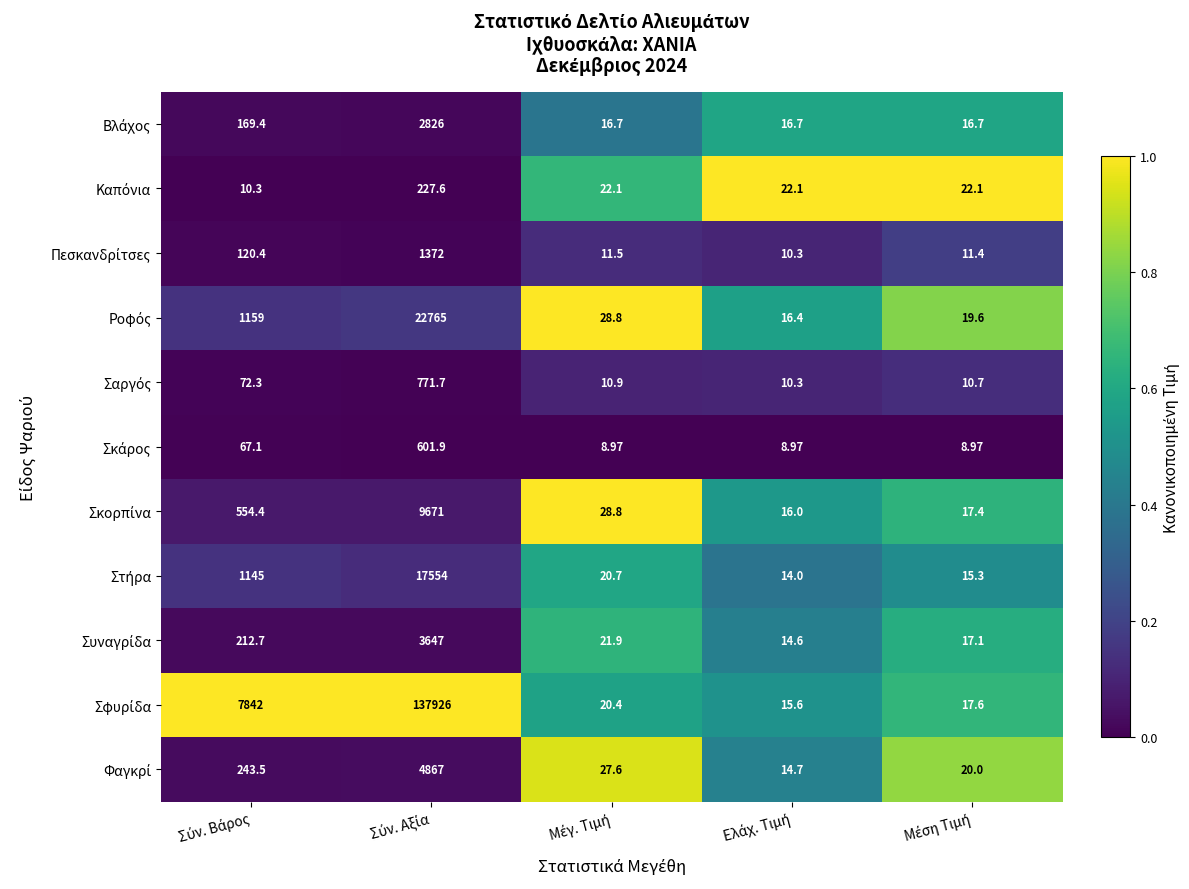

Count the number of data series in this chart.

11